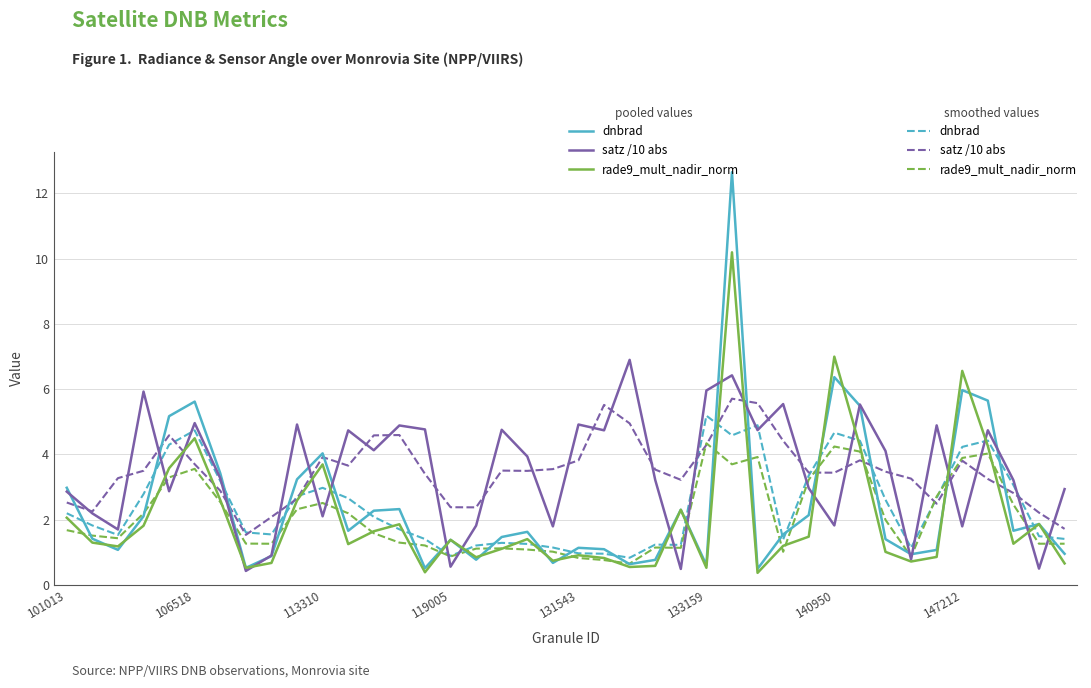

What is the maximum value shown in the chart?

12.6